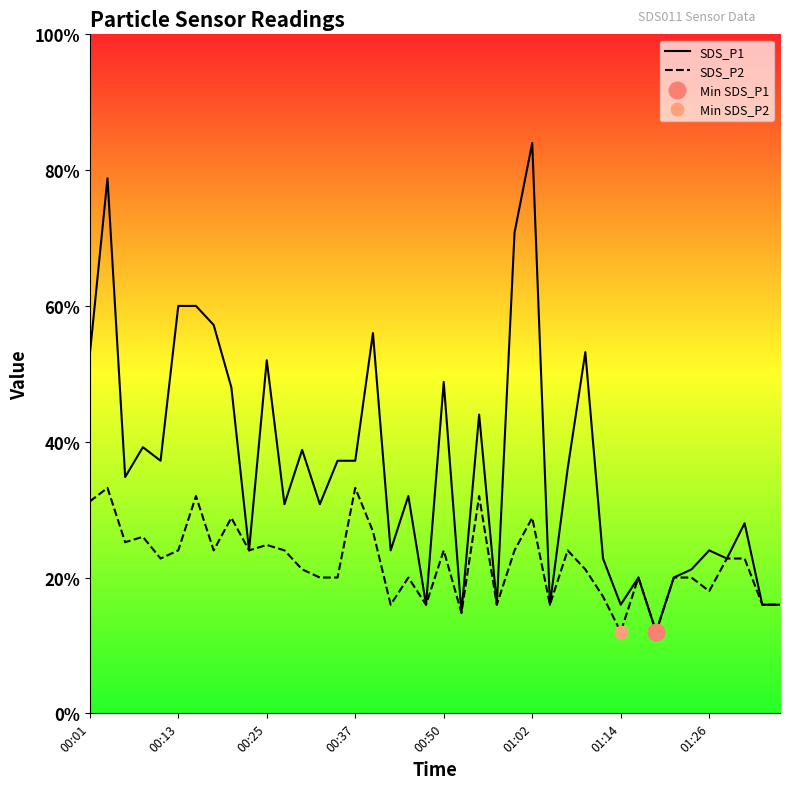

True or false: SDS_P2 has a value of 0.8 at 00:13.

False